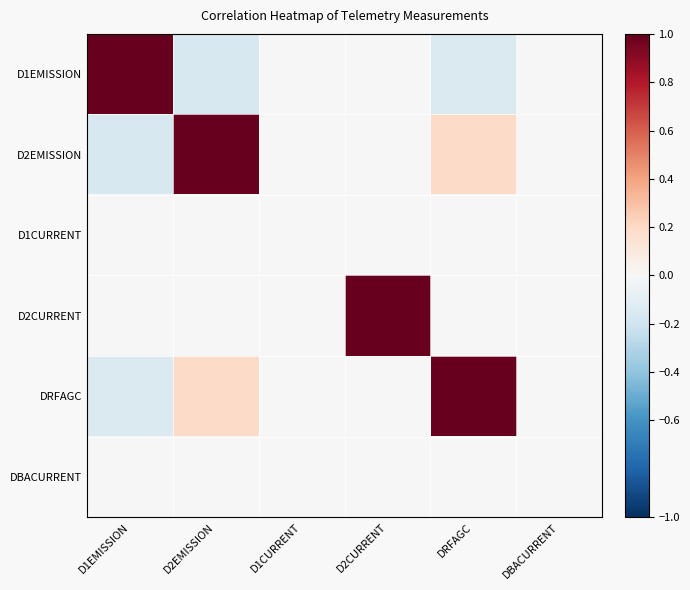

Reading left to right, transcribe all the data shown in this chart.

D1EMISSION: D1EMISSION=1.0	D2EMISSION=-0.2	D1CURRENT=0.0	D2CURRENT=-0.0	DRFAGC=-0.1	DBACURRENT=0.0
D2EMISSION: D1EMISSION=-0.2	D2EMISSION=1.0	D1CURRENT=0.0	D2CURRENT=-0.0	DRFAGC=0.2	DBACURRENT=0.0
D1CURRENT: D1EMISSION=0.0	D2EMISSION=0.0	D1CURRENT=0.0	D2CURRENT=0.0	DRFAGC=0.0	DBACURRENT=0.0
D2CURRENT: D1EMISSION=-0.0	D2EMISSION=-0.0	D1CURRENT=0.0	D2CURRENT=1.0	DRFAGC=0.0	DBACURRENT=0.0
DRFAGC: D1EMISSION=-0.1	D2EMISSION=0.2	D1CURRENT=0.0	D2CURRENT=0.0	DRFAGC=1.0	DBACURRENT=0.0
DBACURRENT: D1EMISSION=0.0	D2EMISSION=0.0	D1CURRENT=0.0	D2CURRENT=0.0	DRFAGC=0.0	DBACURRENT=0.0